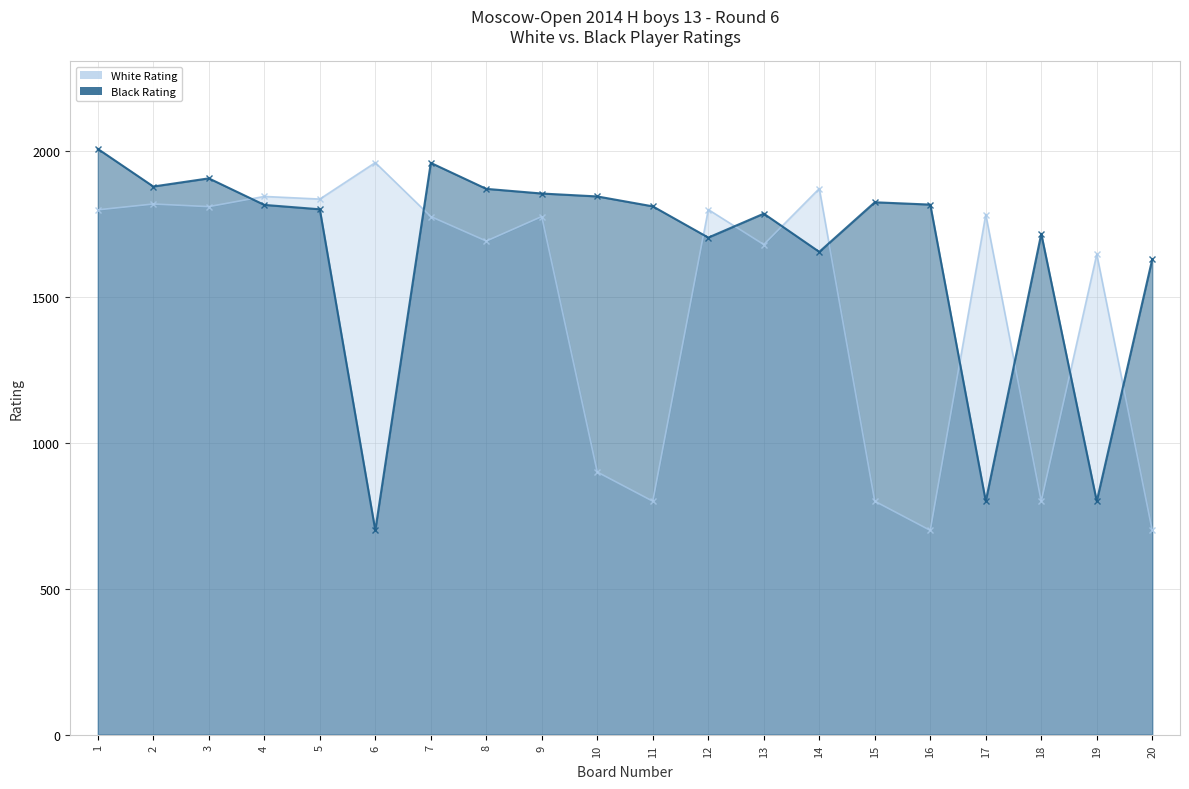

What are all the series names shown in the legend?

White Rating, Black Rating